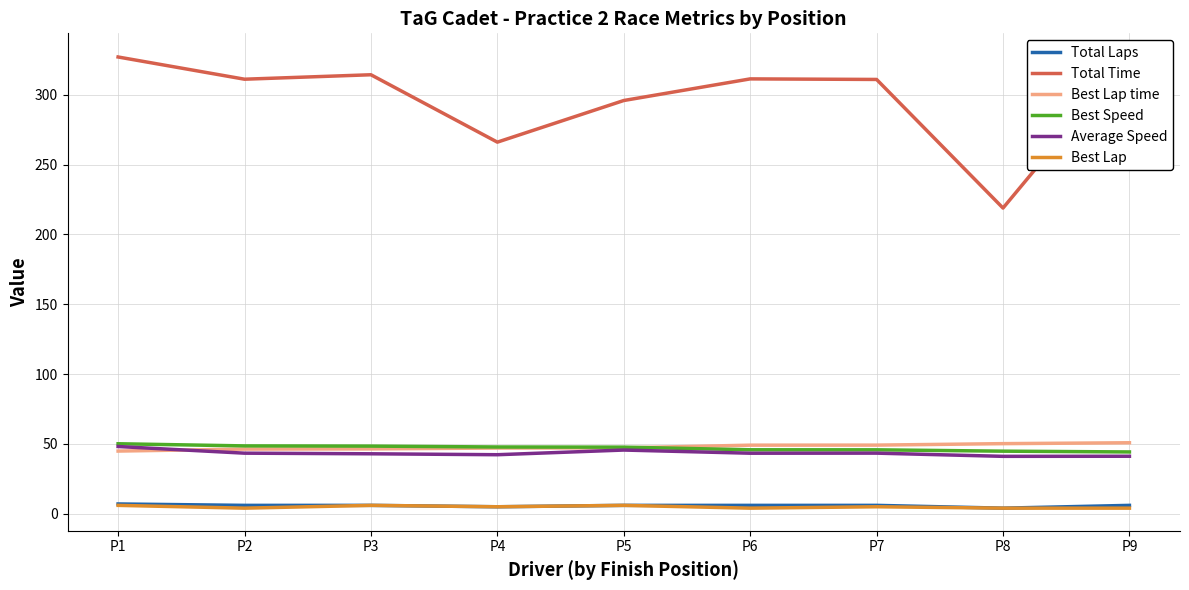

At P6, list the series in order from largest to smallest.

Total Time, Best Lap time, Best Speed, Average Speed, Total Laps, Best Lap